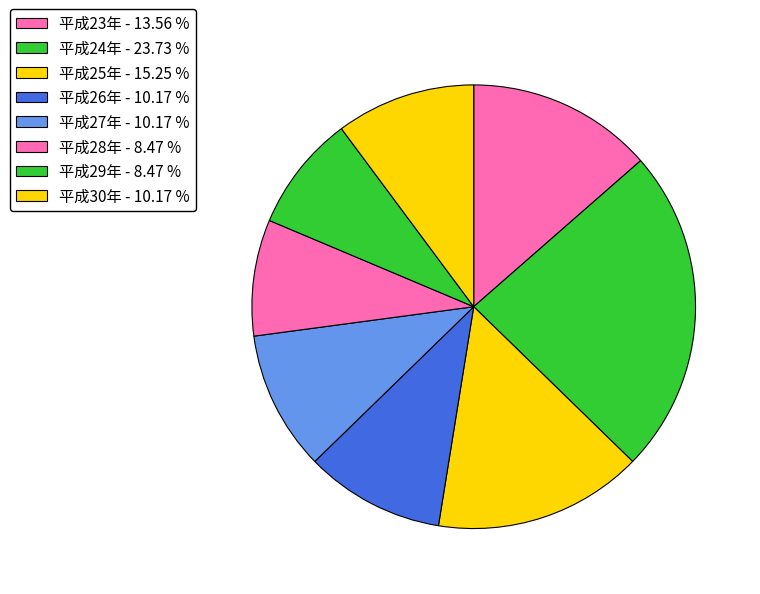

To the nearest percent, what portion does 平成29年 represent?

8%